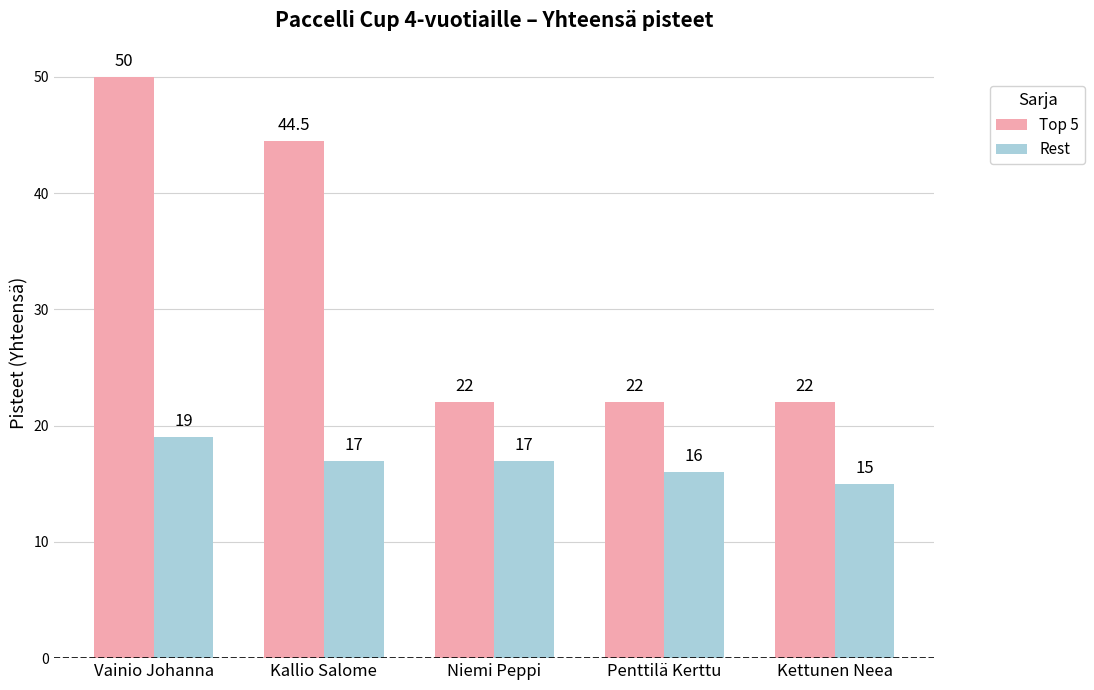

True or false: Top 5 has a value of 22.0 at Penttilä Kerttu.

True